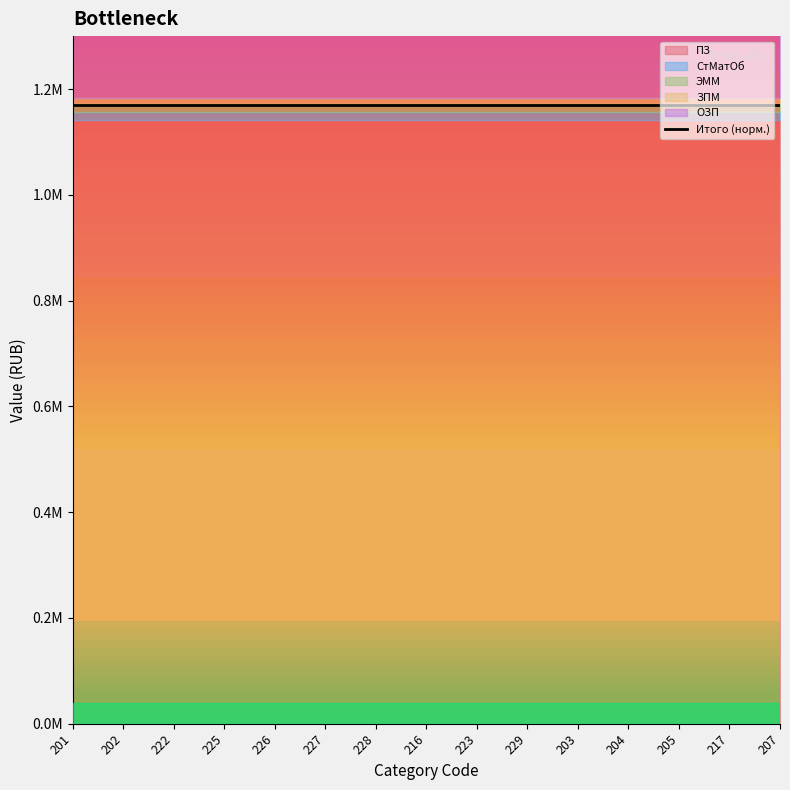

True or false: ОЗП and ПЗ cross at least once.

False